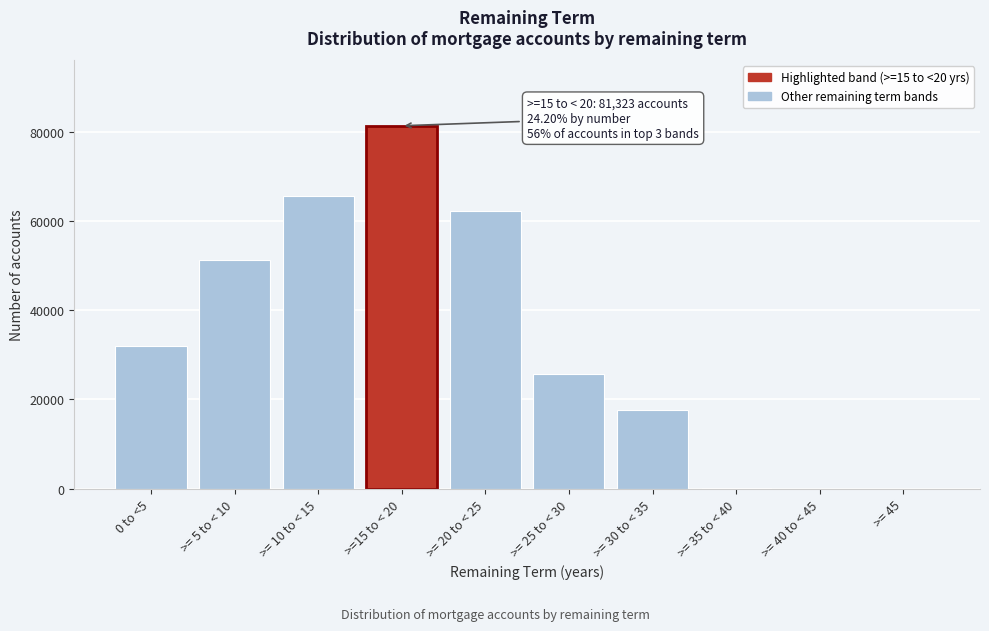

At which label is the value closest to 40662?

0 to <5